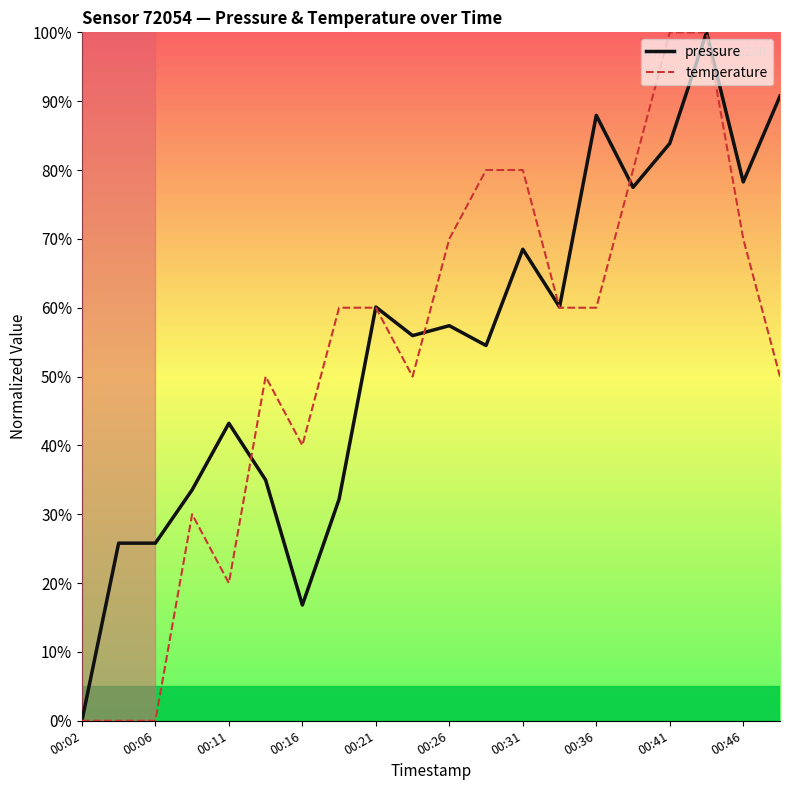

What is the maximum value shown in the chart?

100.0